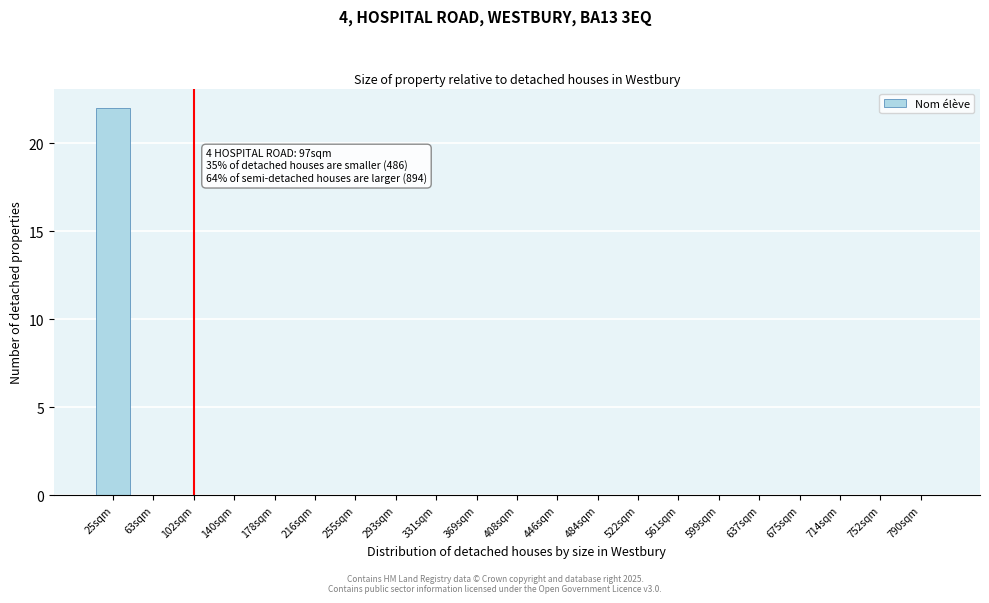

Reading right to left, extract all data points from this chart.

790sqm=0	752sqm=0	714sqm=0	675sqm=0	637sqm=0	599sqm=0	561sqm=0	522sqm=0	484sqm=0	446sqm=0	408sqm=0	369sqm=0	331sqm=0	293sqm=0	255sqm=0	216sqm=0	178sqm=0	140sqm=0	102sqm=0	63sqm=0	25sqm=22